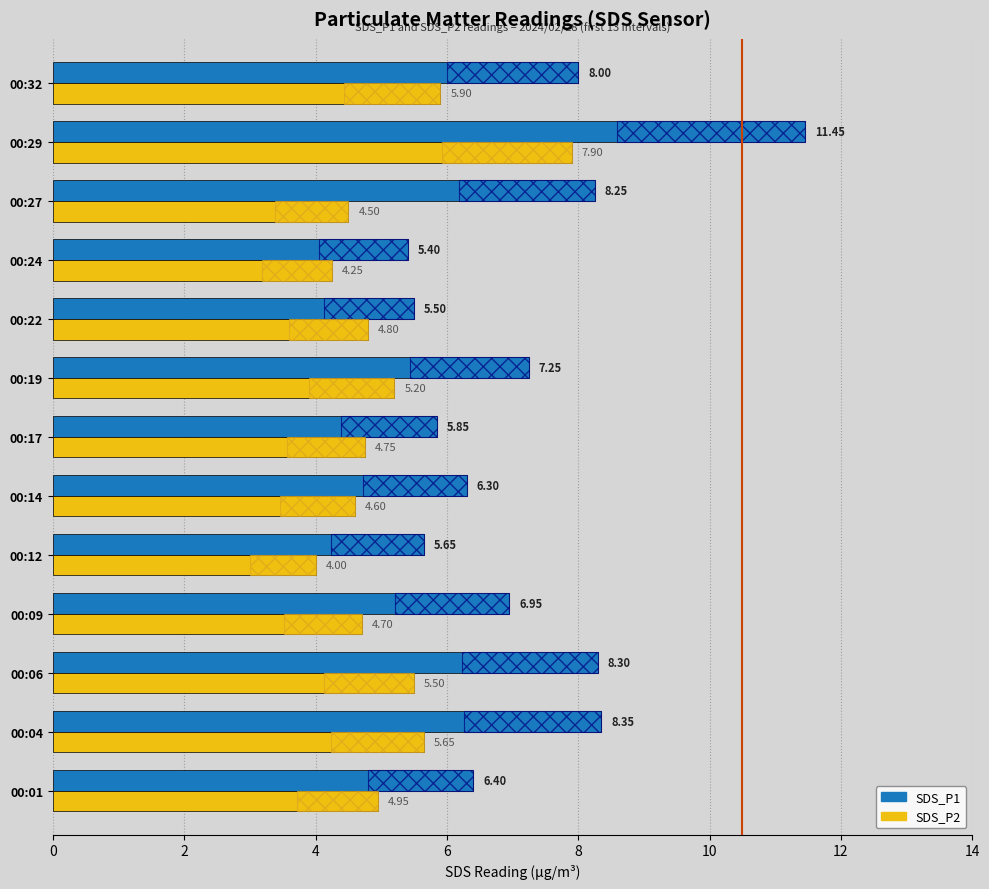

Rank the categories by SDS_P2 value from highest to lowest.

00:29, 00:32, 00:04, 00:06, 00:19, 00:01, 00:22, 00:17, 00:09, 00:14, 00:27, 00:24, 00:12